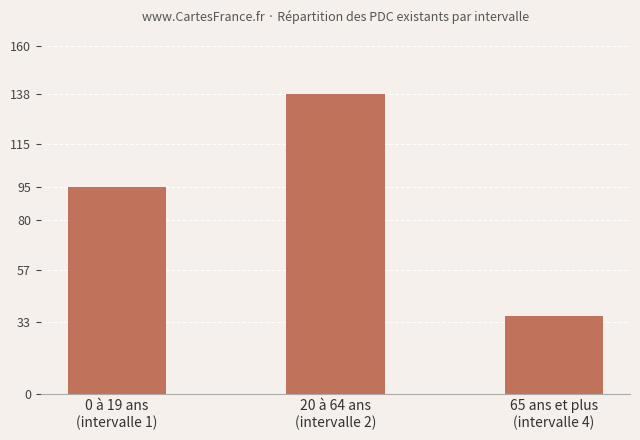

Reading left to right, list all the values displayed in this chart.

0 à 19 ans
(intervalle 1)=95	20 à 64 ans
(intervalle 2)=138	65 ans et plus
(intervalle 4)=36